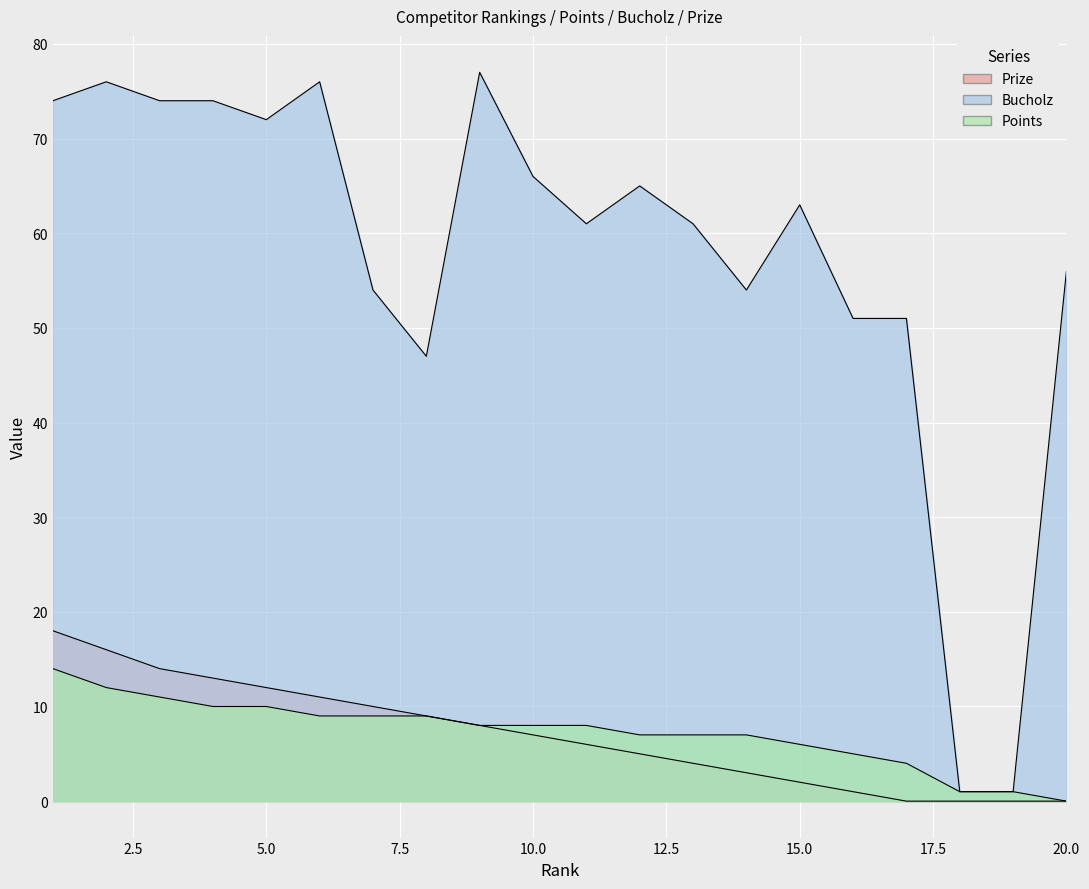

Which series has the largest range (max minus min)?

Bucholz